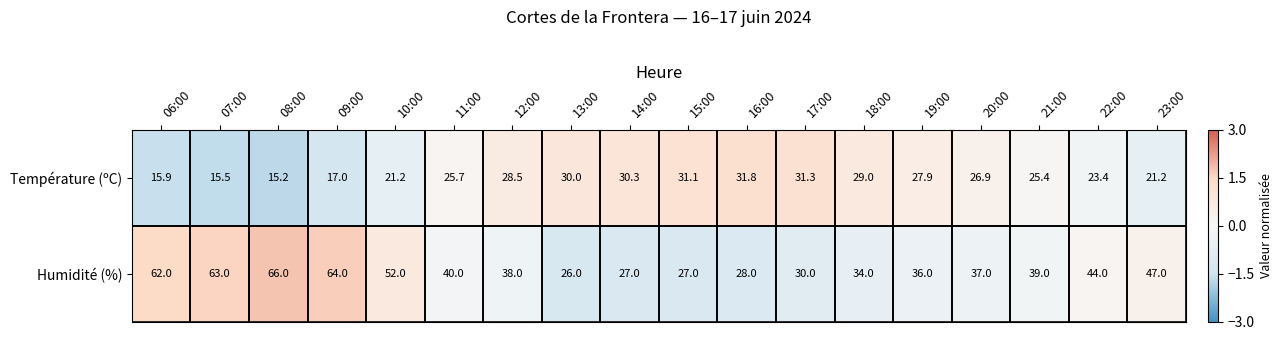

True or false: Humidité (%) has a value of 26.0 at 13:00.

True